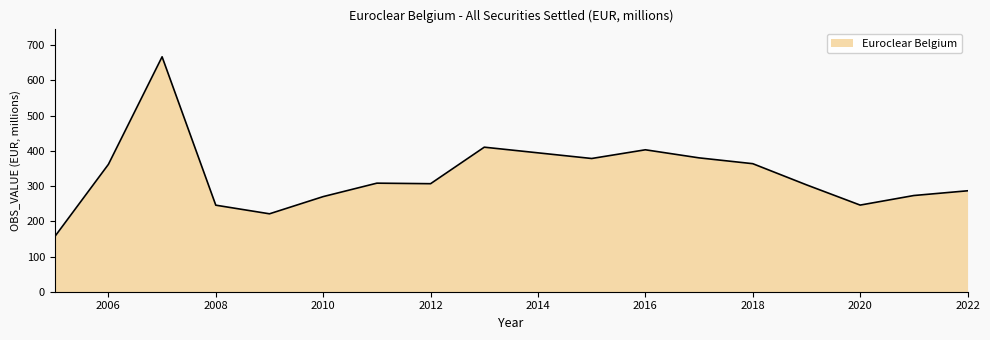

What is the smallest value displayed?

156.3